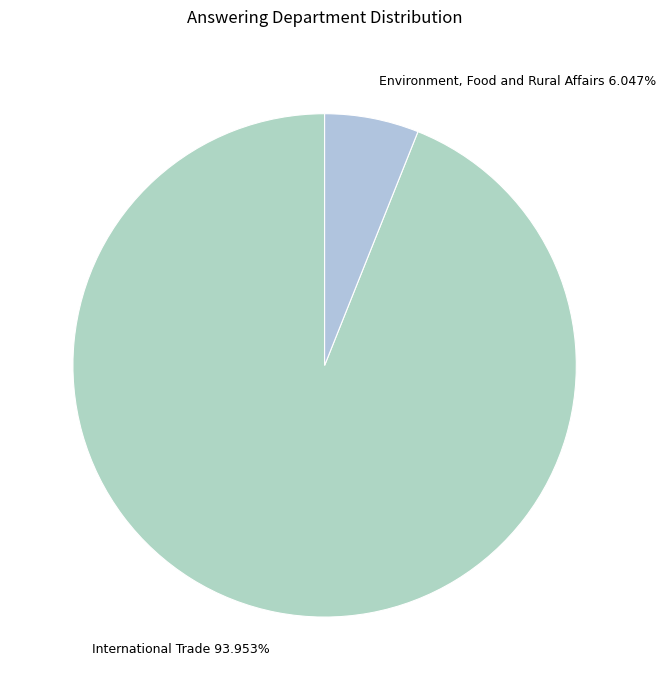

Which has a higher value, International Trade or Environment, Food and Rural Affairs?

International Trade